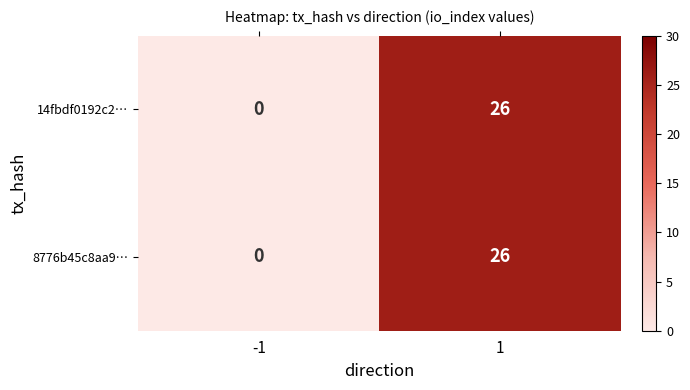

Reading left to right, what are all the values shown in this chart?

14fbdf0192c2…: 0	26
8776b45c8aa9…: 0	26